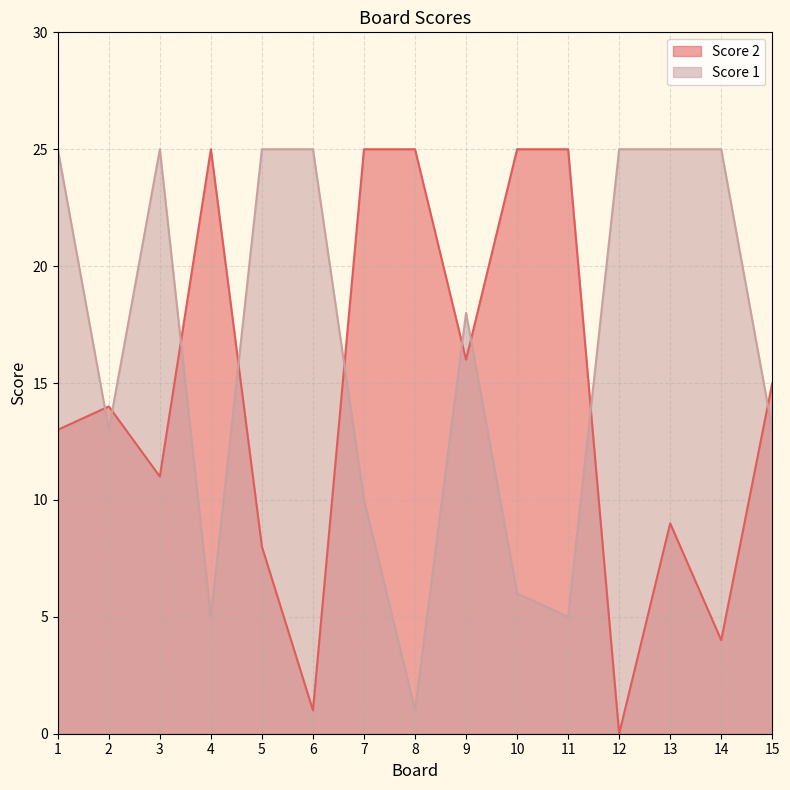

True or false: Score 2 has more than 0 interior local peaks.

True